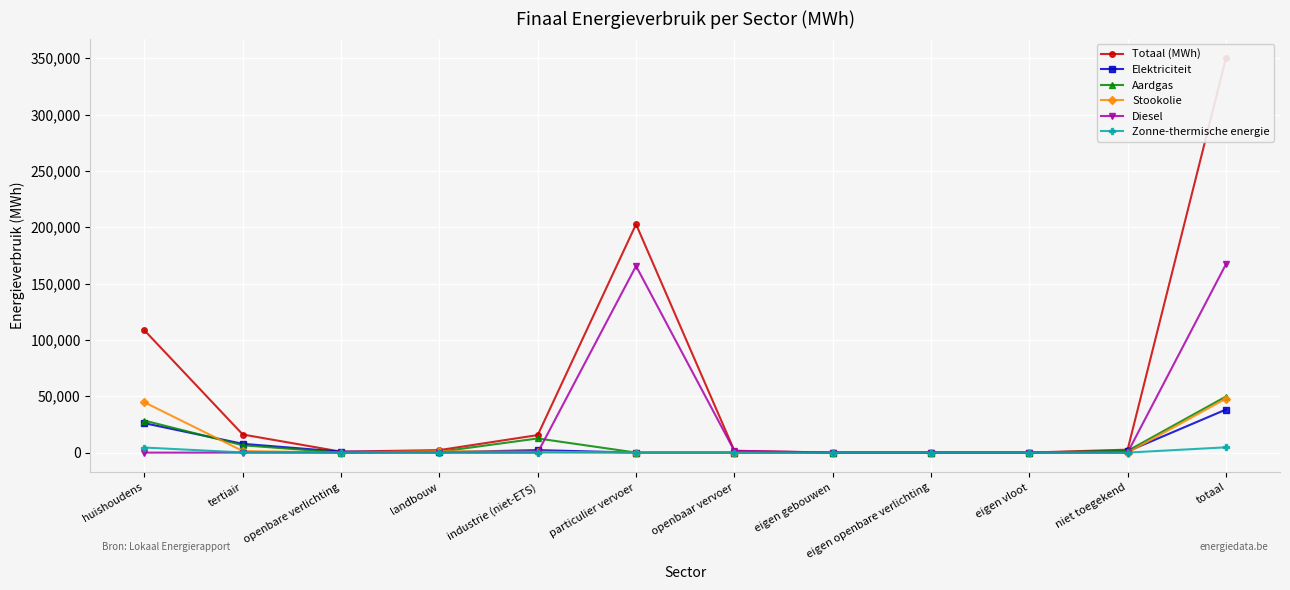

At which category does the chart reach its minimum across all series?

eigen gebouwen